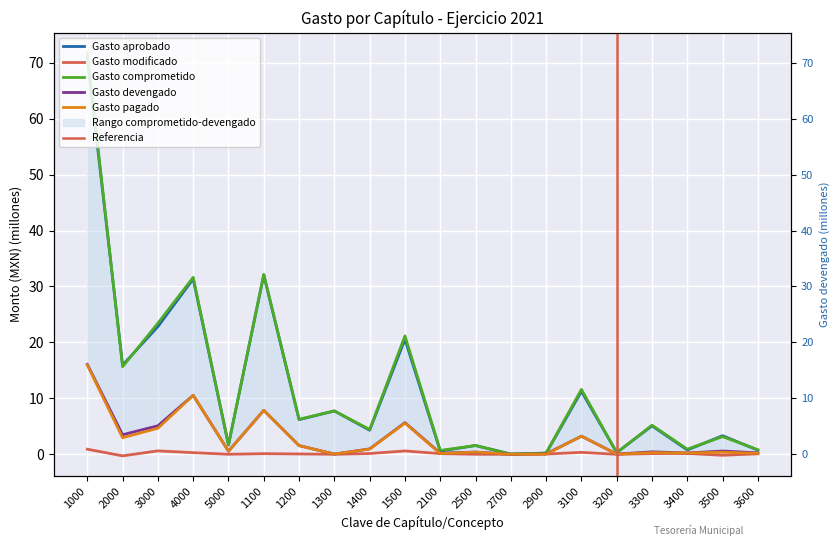

Reading right to left, what are all the values shown in this chart?

Gasto aprobado: 0.7	3.3	0.8	5.1	0.3	11.3	0.2	0.0	1.6	0.6	20.6	4.3	7.7	6.2	32.1	1.7	31.3	22.8	15.9	70.9
Gasto modificado: 0.1	-0.2	0.2	0.1	-0.0	0.3	0.0	-0.0	-0.0	0.1	0.6	0.1	0.0	0.1	0.1	0.0	0.3	0.6	-0.3	0.9
Gasto comprometido: 0.8	3.2	0.9	5.2	0.3	11.6	0.2	0.0	1.6	0.7	21.2	4.4	7.8	6.3	32.2	1.7	31.6	23.4	15.7	71.8
Gasto devengado: 0.3	0.6	0.2	0.4	0.0	3.2	0.1	0.0	0.4	0.2	5.7	1.0	0.0	1.6	7.9	0.6	10.5	5.1	3.5	16.1
Gasto pagado: 0.2	0.4	0.2	0.3	0.0	3.2	0.0	0.0	0.4	0.1	5.6	0.9	0.0	1.6	7.9	0.6	10.5	4.7	3.0	16.0